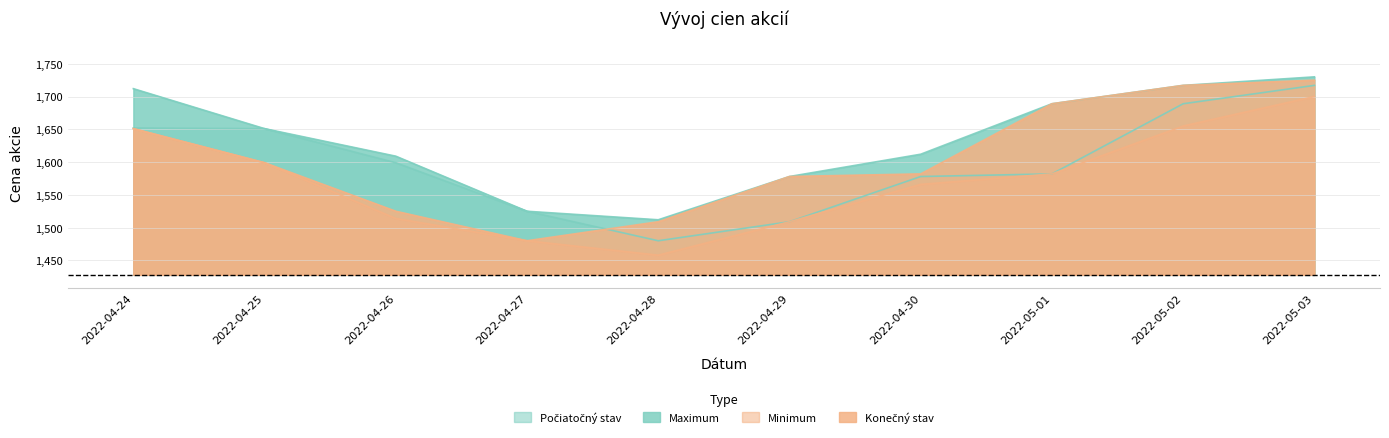

True or false: Počiatočný stav has a value of 803 at 2022-04-30.

False